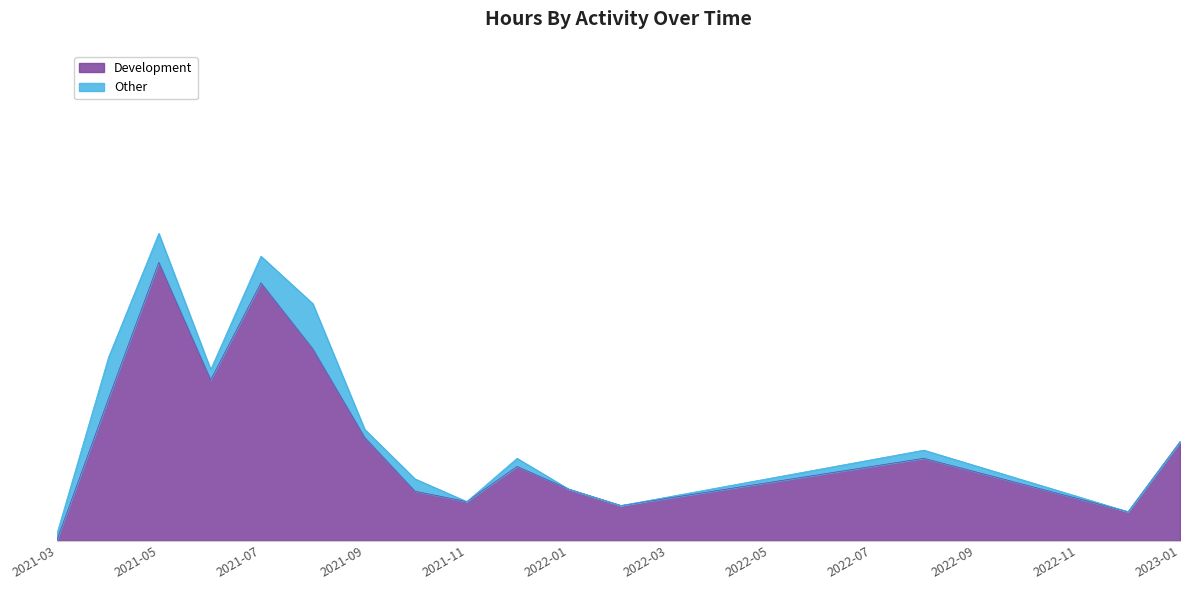

Which has a higher value, 2021-10 or 2022-08?

2022-08